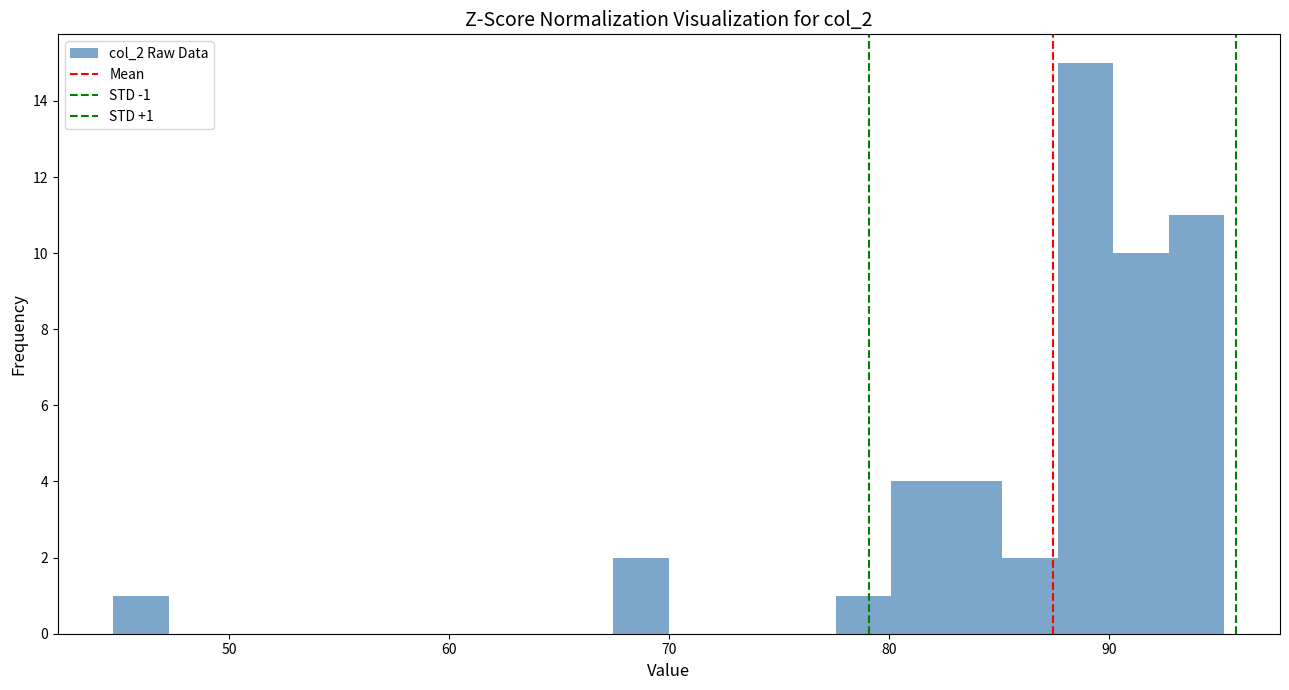

Around what value on the x-axis is the tallest bar? Give the approximate position of its centre, as read against the axis.

89